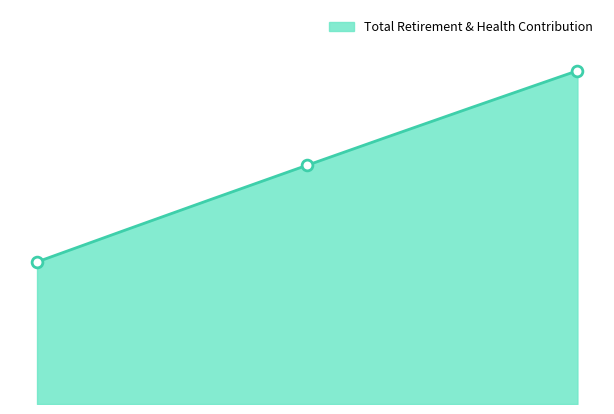

What is the ratio of the value at 116700.0 to the value at 111379.0?

0.7